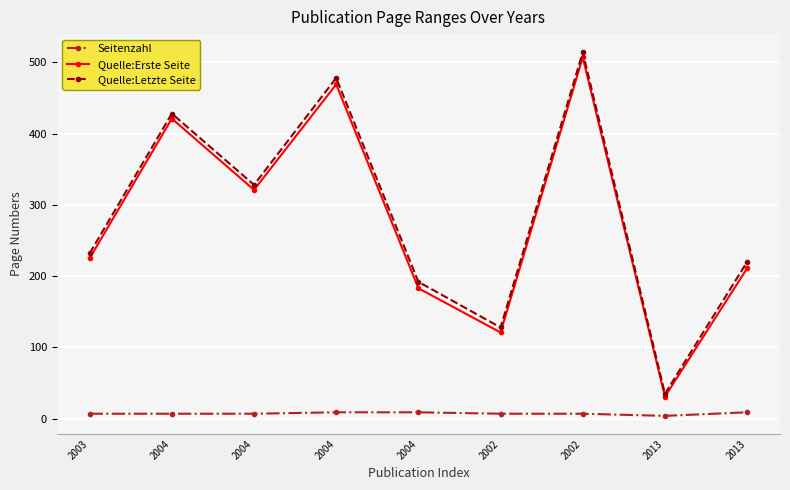

What is the label of the 2nd point from the right?

2013